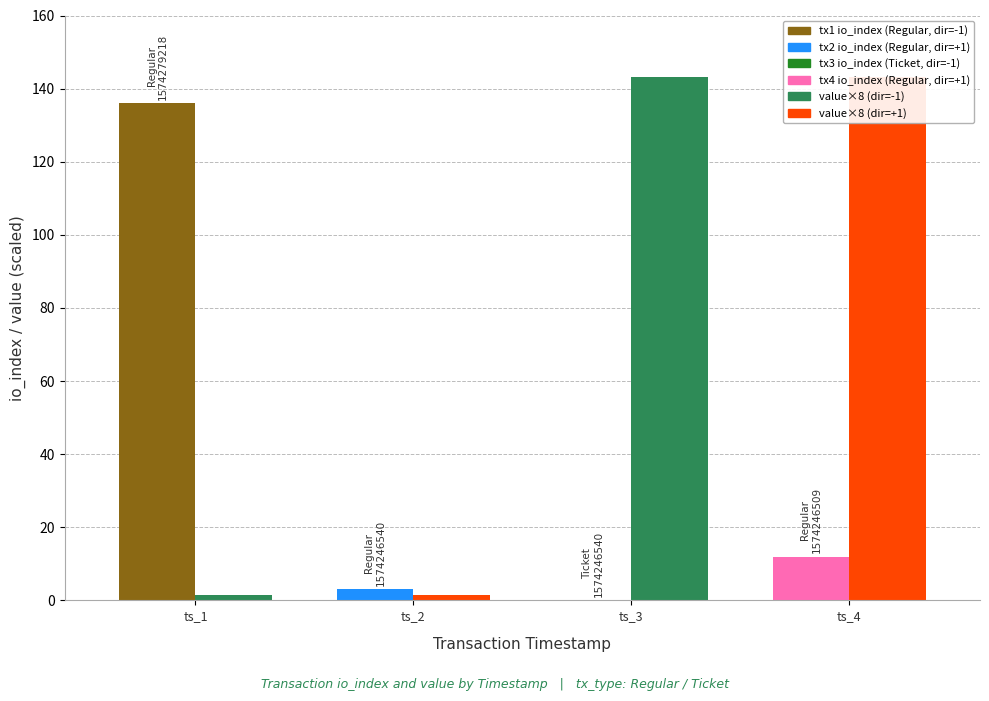

What is the maximum value for value (×8)?

143.1